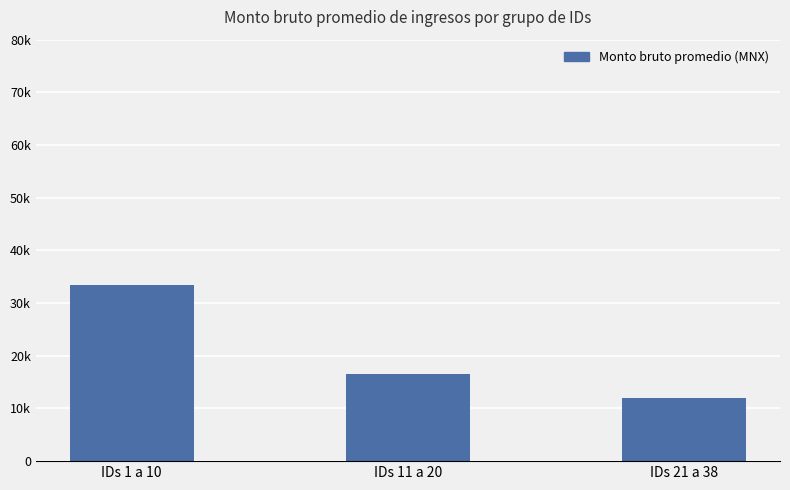

Are the bars horizontal?

No